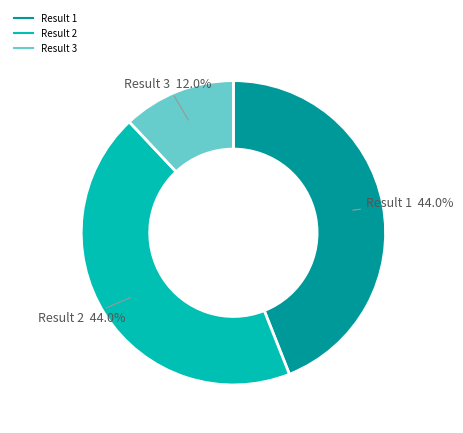

Is there any slice that represents more than half of the pie?

No